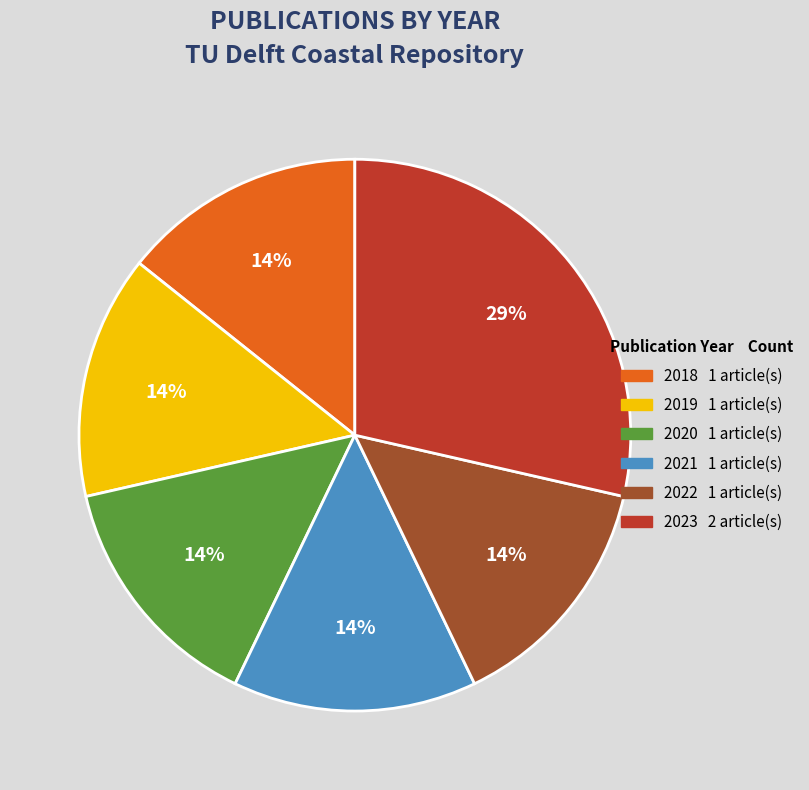

Is there any slice that represents more than half of the pie?

No